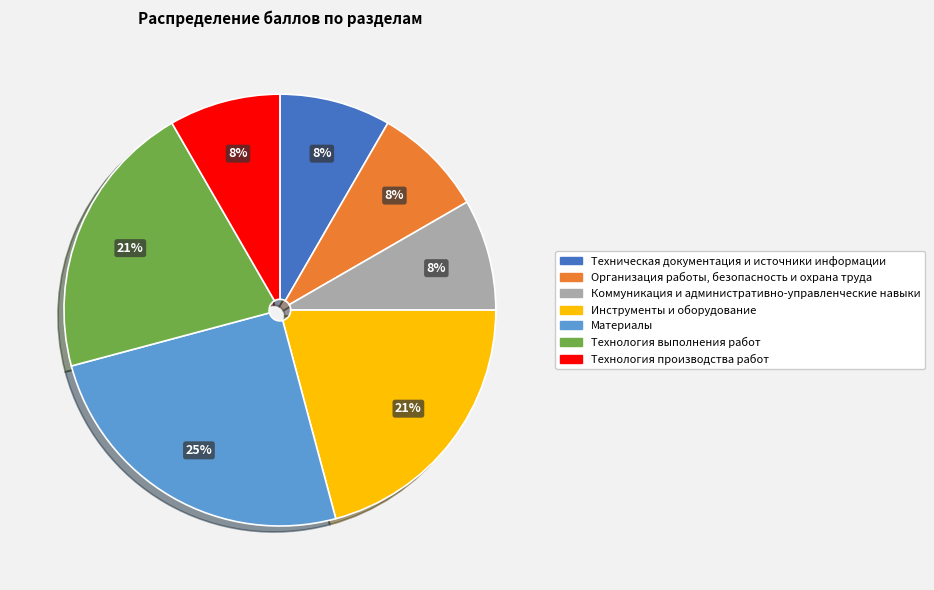

Is it true that Технология производства работ is 1% of the pie?

False